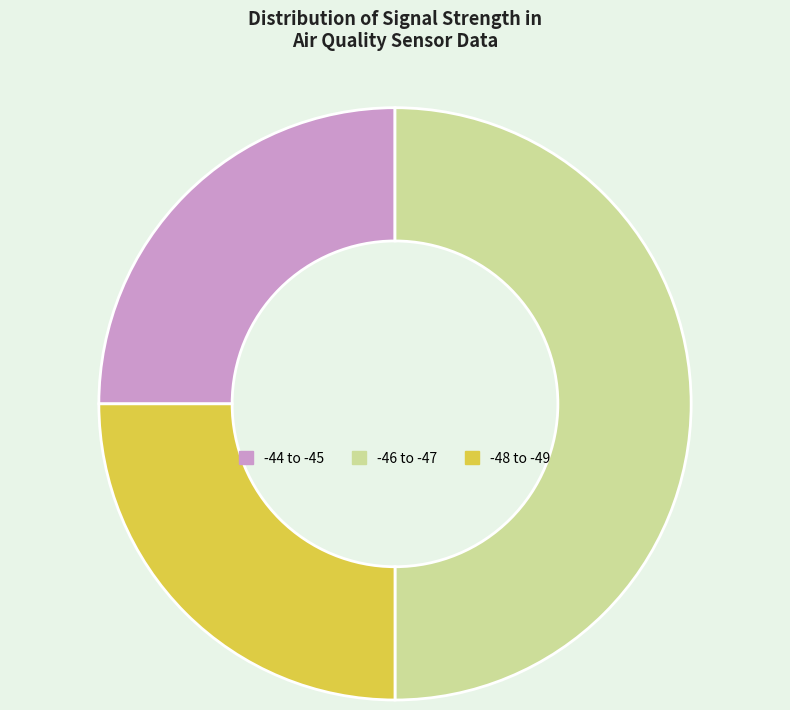

The -46 to -47 slice represents 38% of the pie. True or false?

False